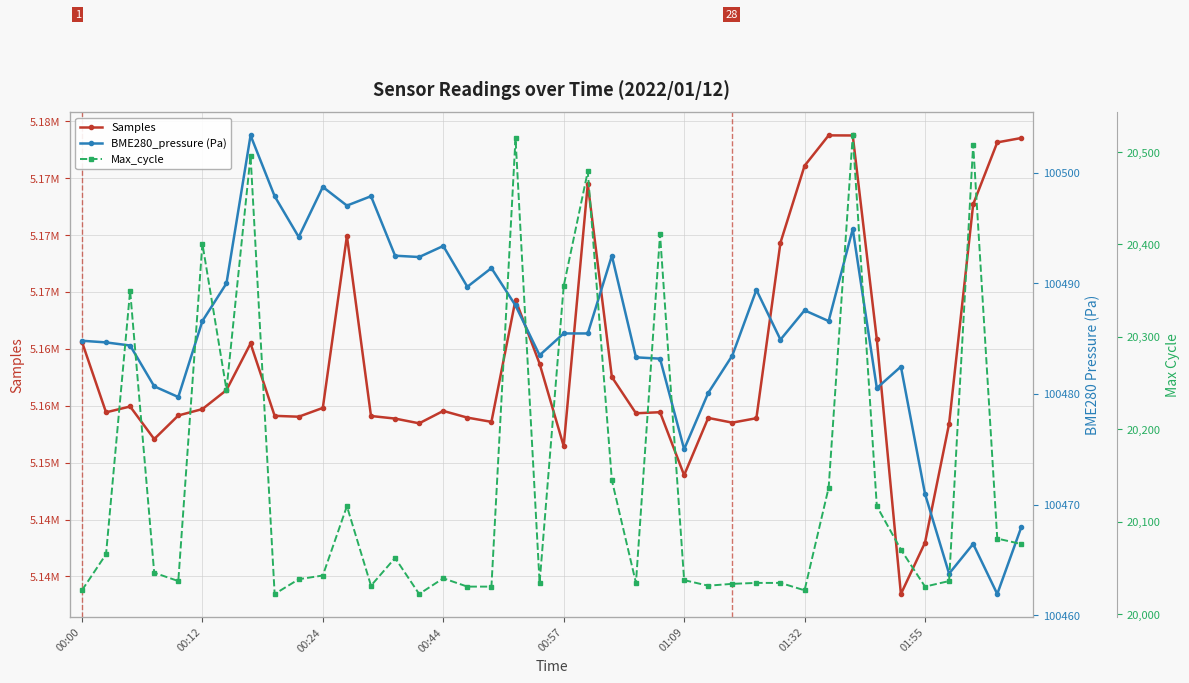

What is the sum of the Max_cycle values at 33 and 14?

40139.0